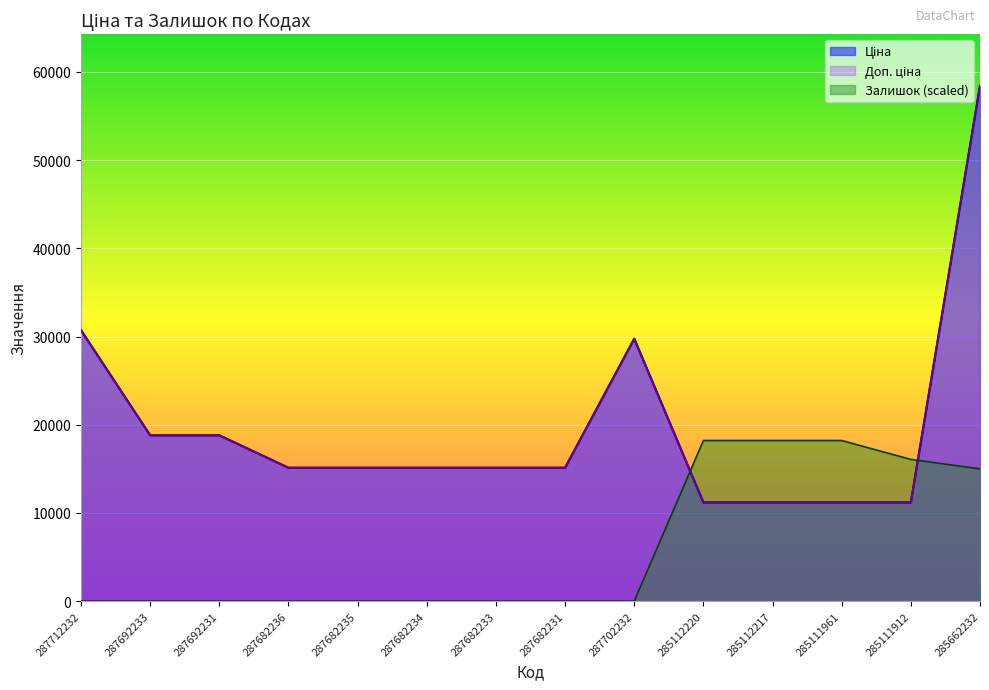

At 285111961, list the series in order from largest to smallest.

Залишок, Ціна, Доп. ціна